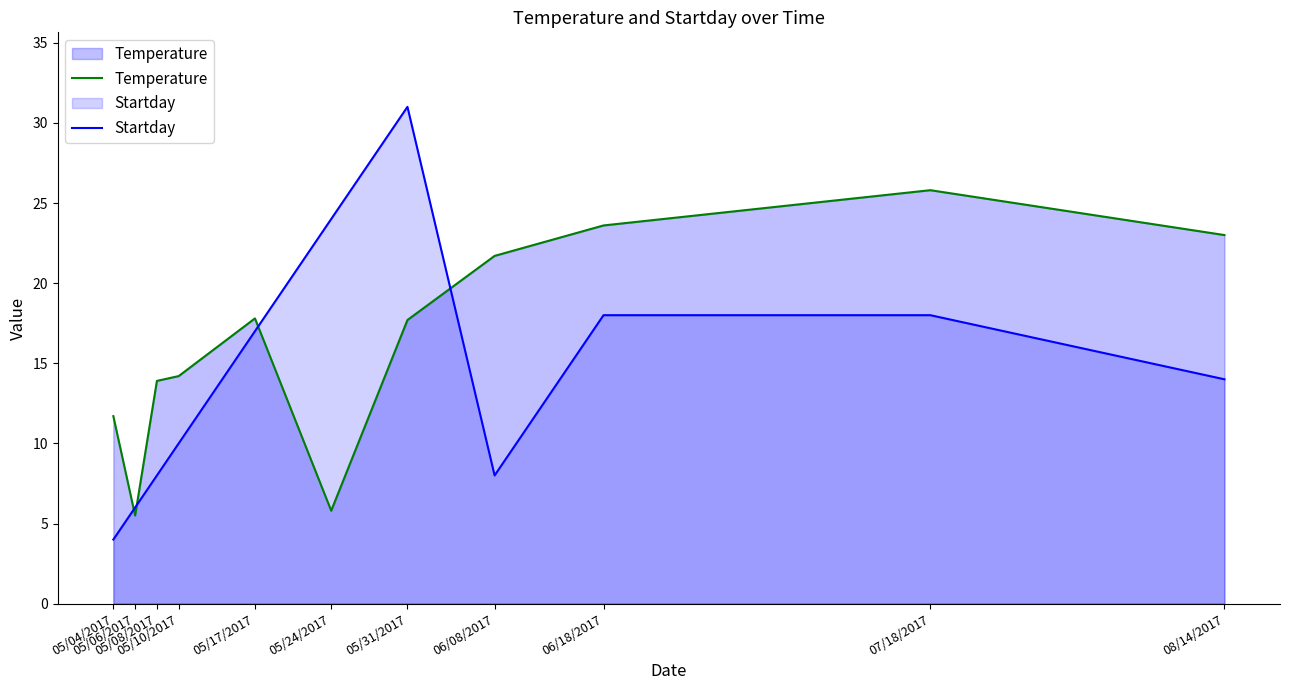

At which category is the sum across all series the highest?

05/31/2017